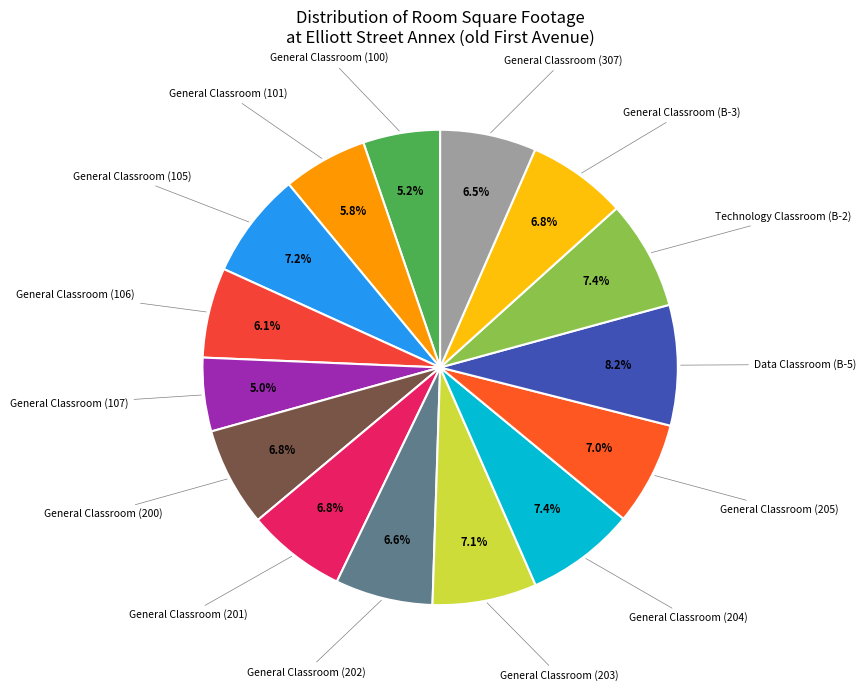

How many slices are in this pie chart?

15